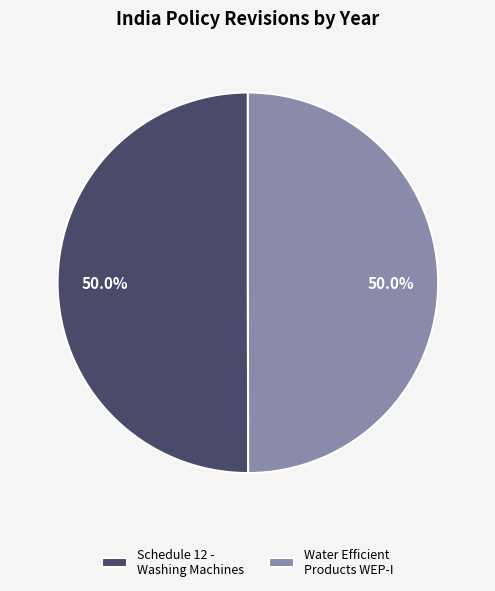

What is the ratio of the value at Water Efficient Products WEP-I to the value at Schedule 12 - Washing Machines?

1.0